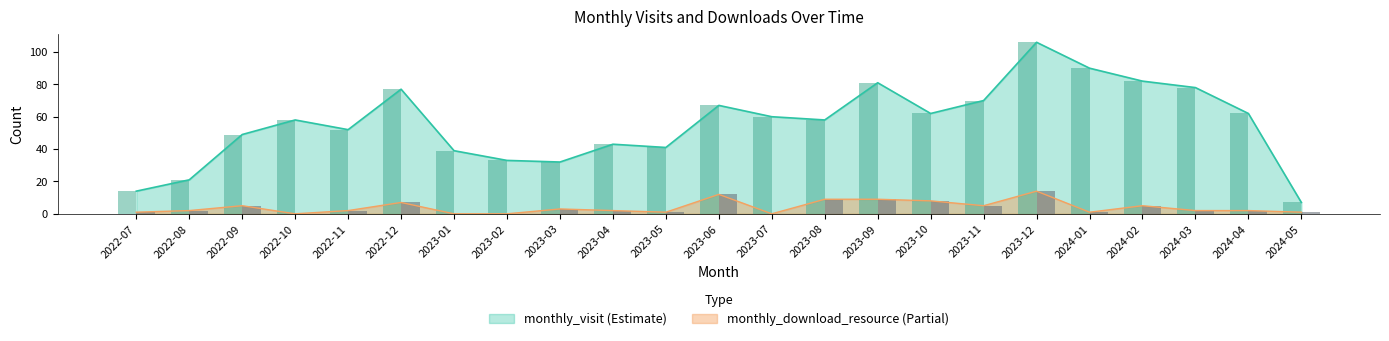

At how many categories does at least one series exceed 15?

21